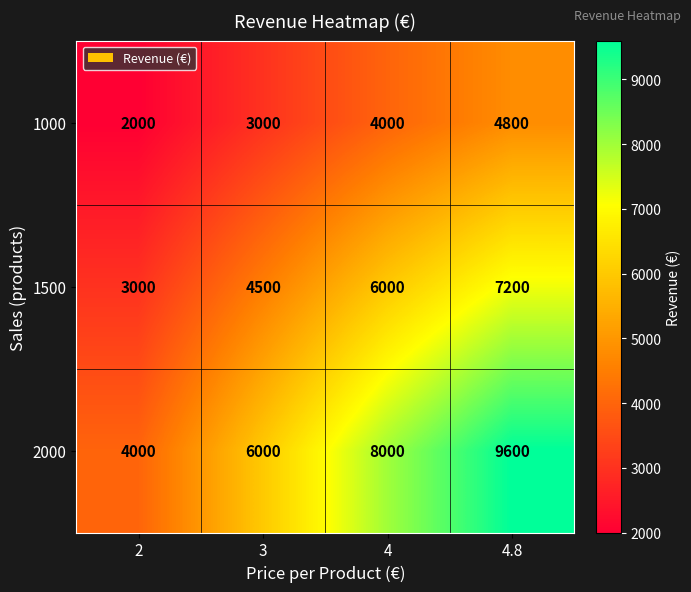

Reading left to right, extract all data points from this chart.

1000: 2000	3000	4000	4800
1500: 3000	4500	6000	7200
2000: 4000	6000	8000	9600